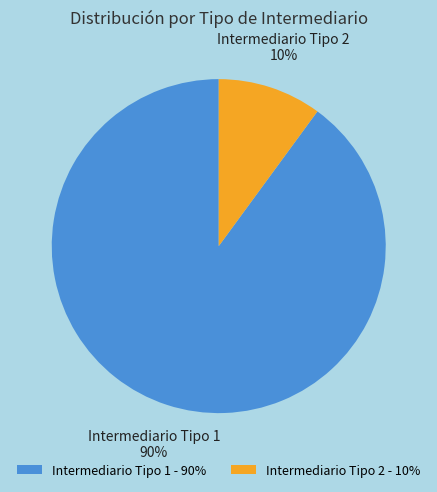

Does any single category account for the majority?

Yes